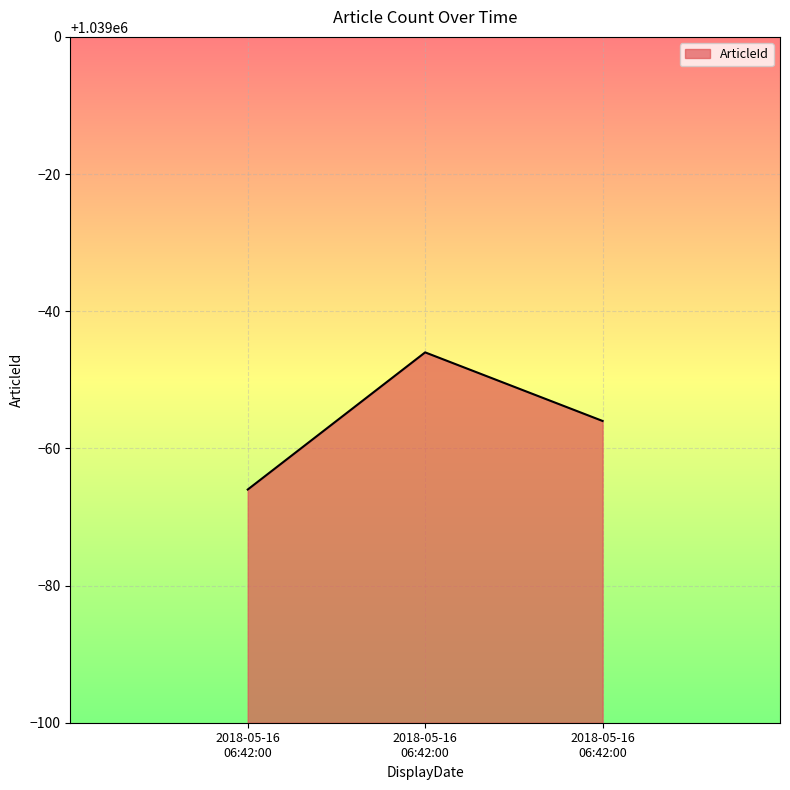

Which category has the lowest value across all series?

2018-05-16 06:42:00